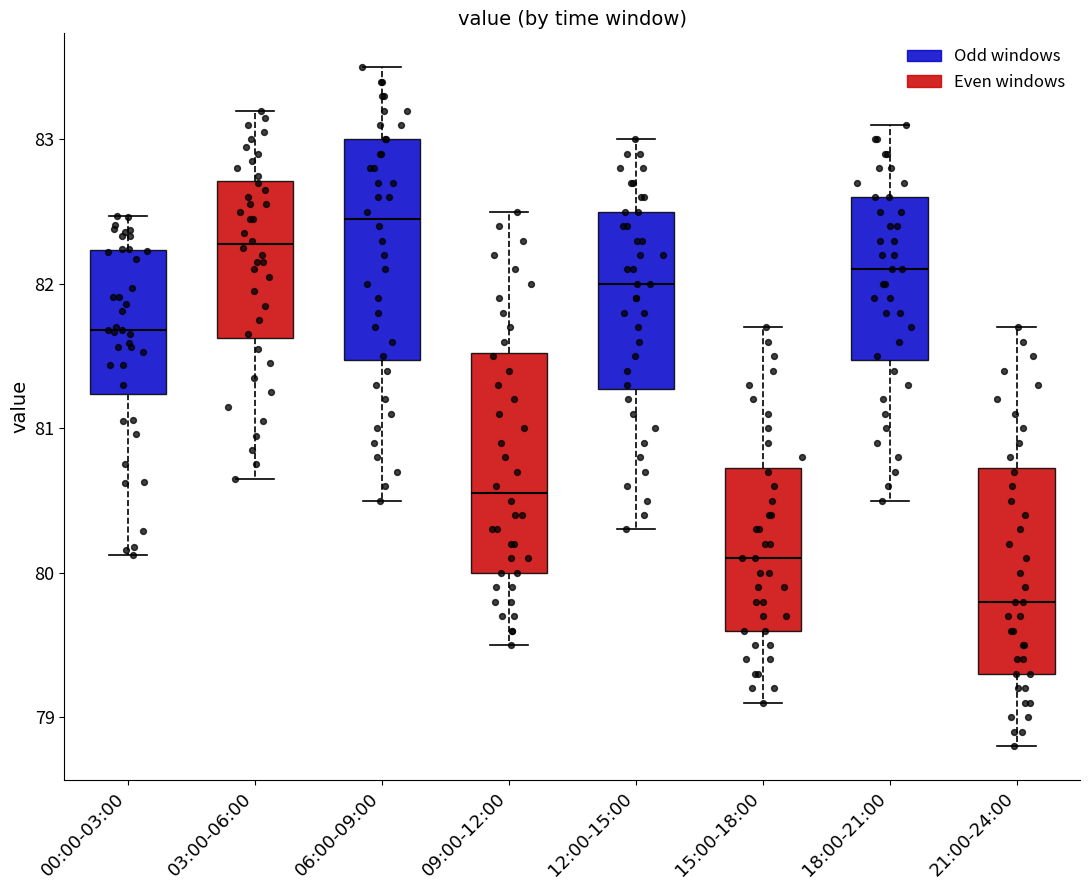

Which box has the lowest median line?

21:00-24:00